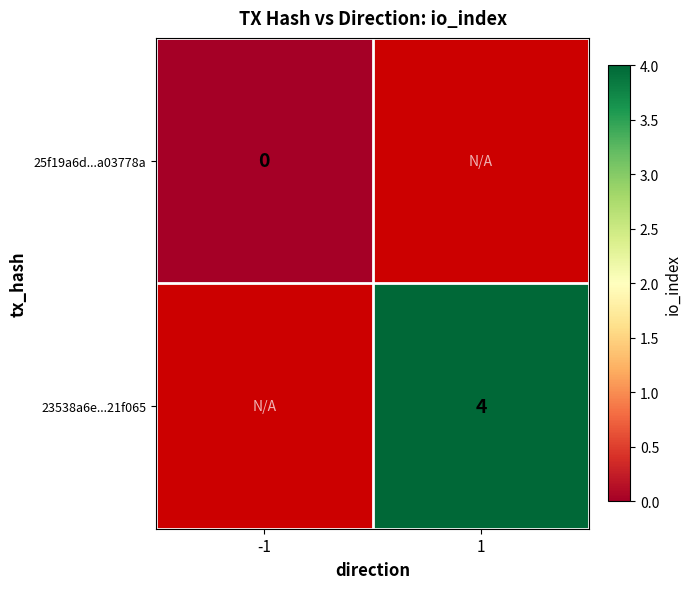

True or false: 23538a6e...21f065 has a value of 6.5 at 1.

False